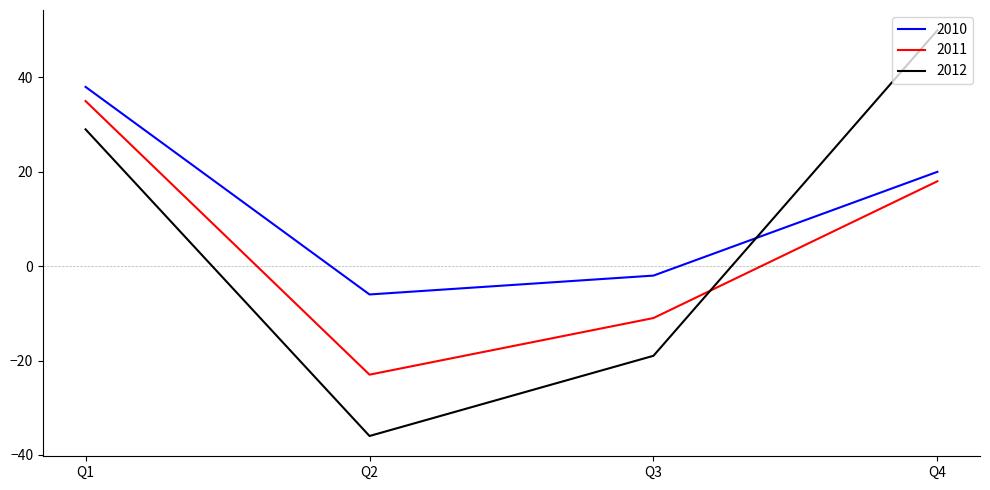

At which category does 2010 reach its first local valley?

Q2